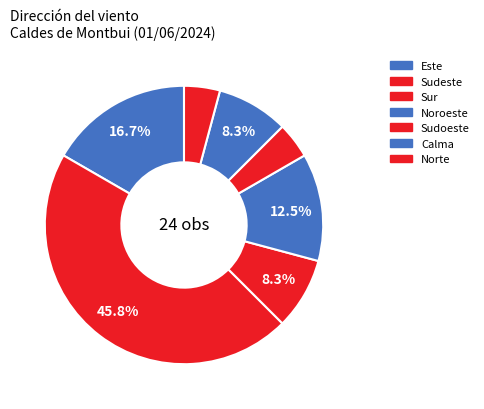

How many segments does this pie chart have?

7